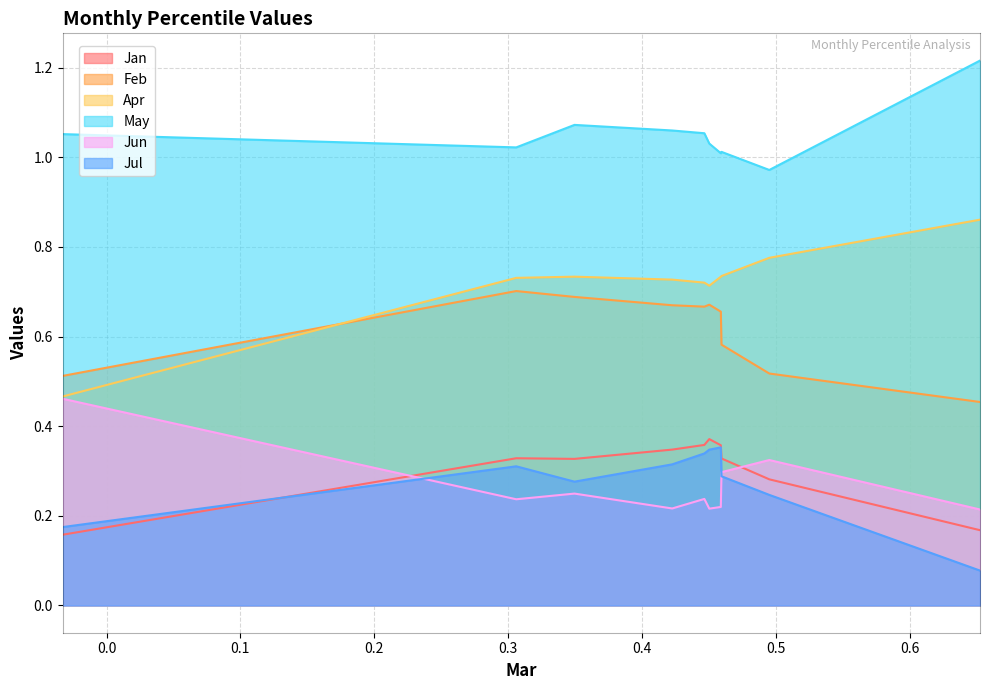

What is the highest value of the Jul series?

0.4